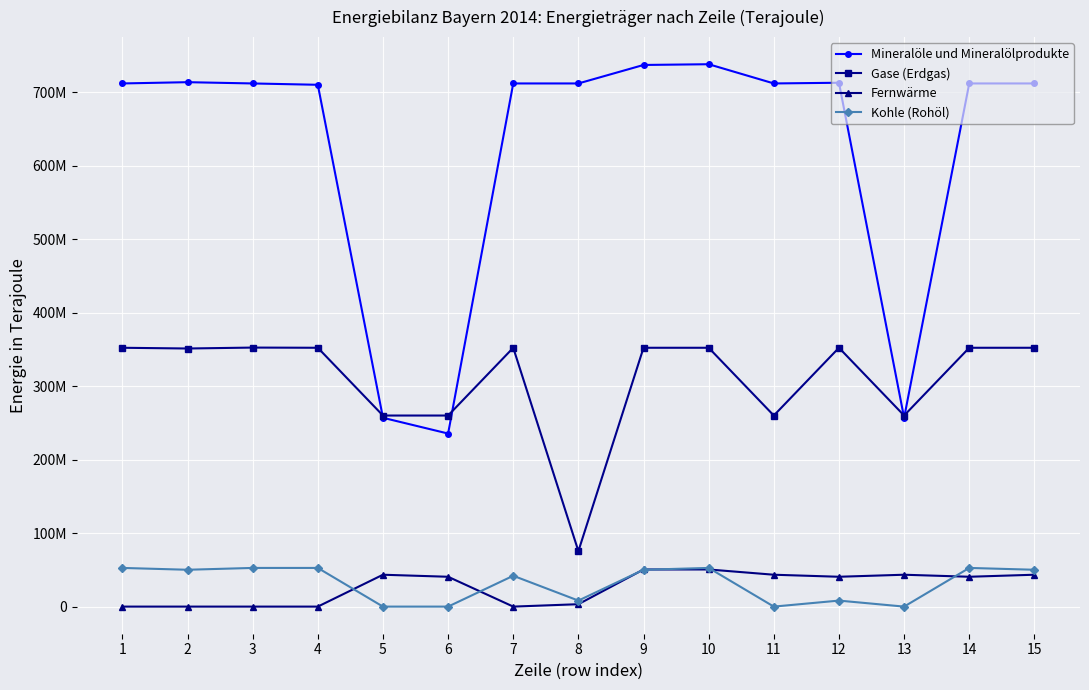

At 2, list the series in order from largest to smallest.

Mineralöle und Mineralölprodukte, Gase (Erdgas), Kohle (Rohöl), Fernwärme